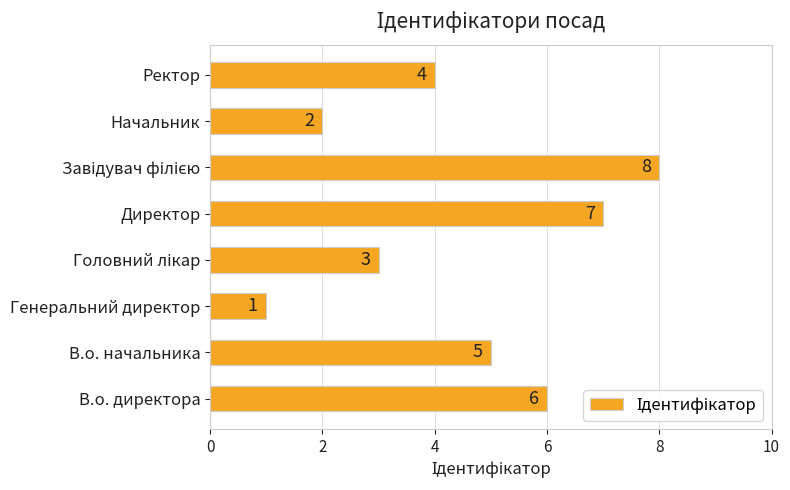

What is the maximum value shown in the chart?

8